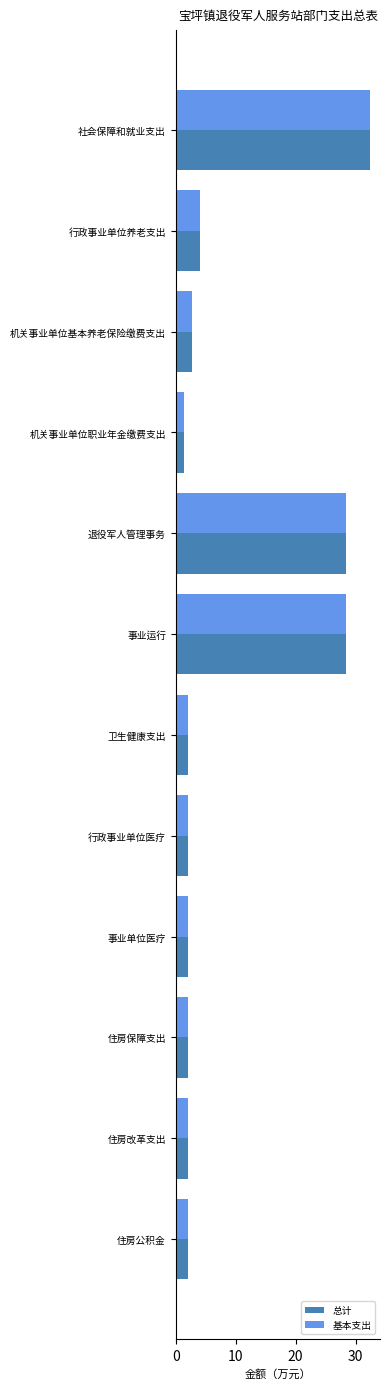

What is the difference between the maximum and minimum values in the 基本支出 series?

31.1